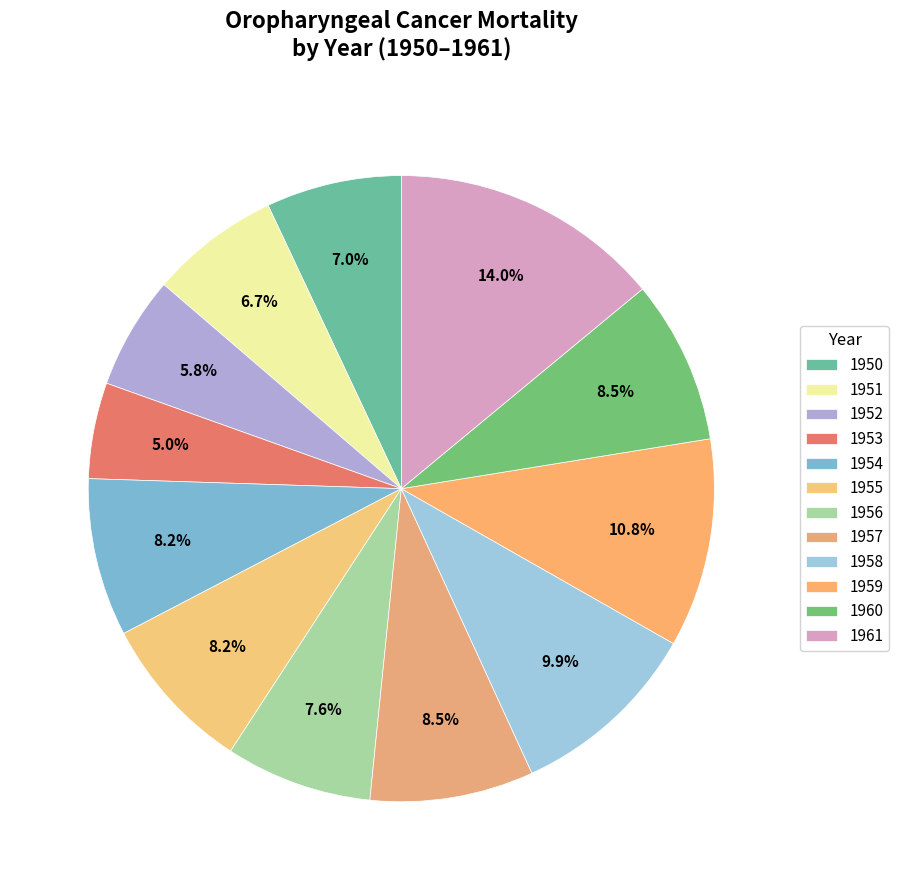

How much of the chart is everything except 1950?

93.0%